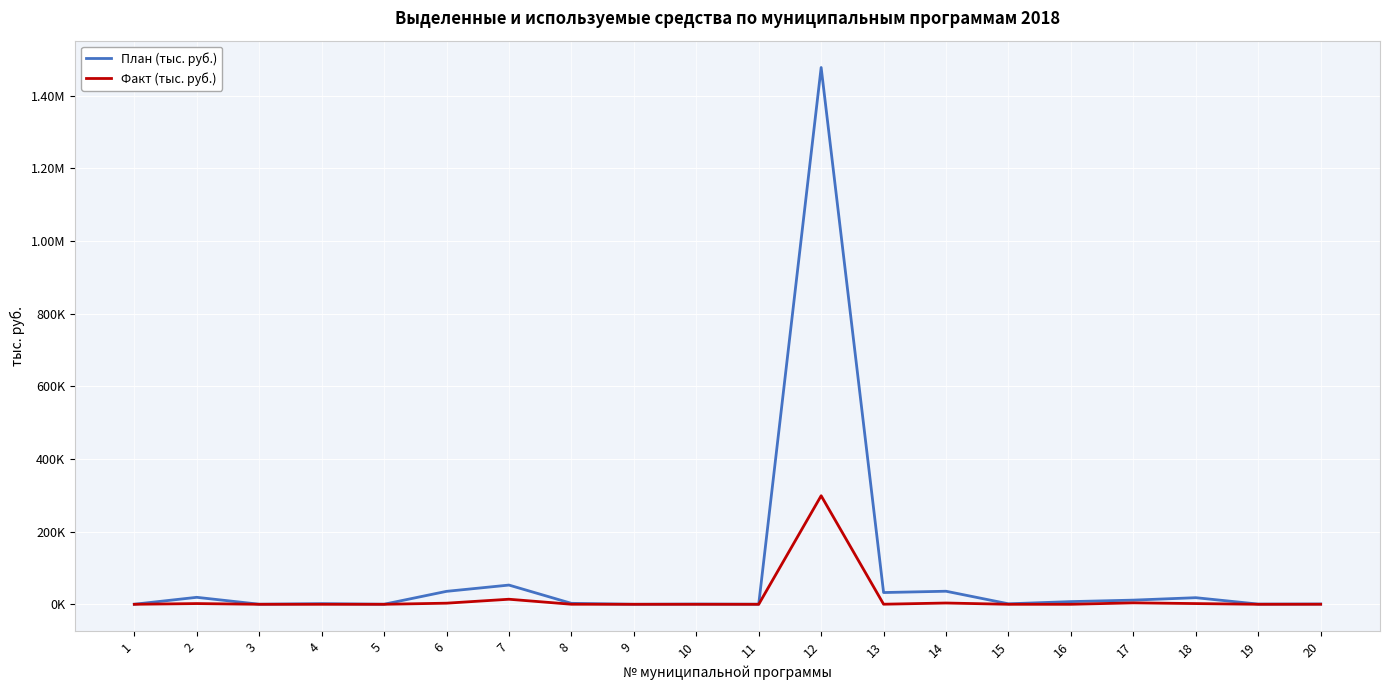

Between 3 and 16, which is larger?

16